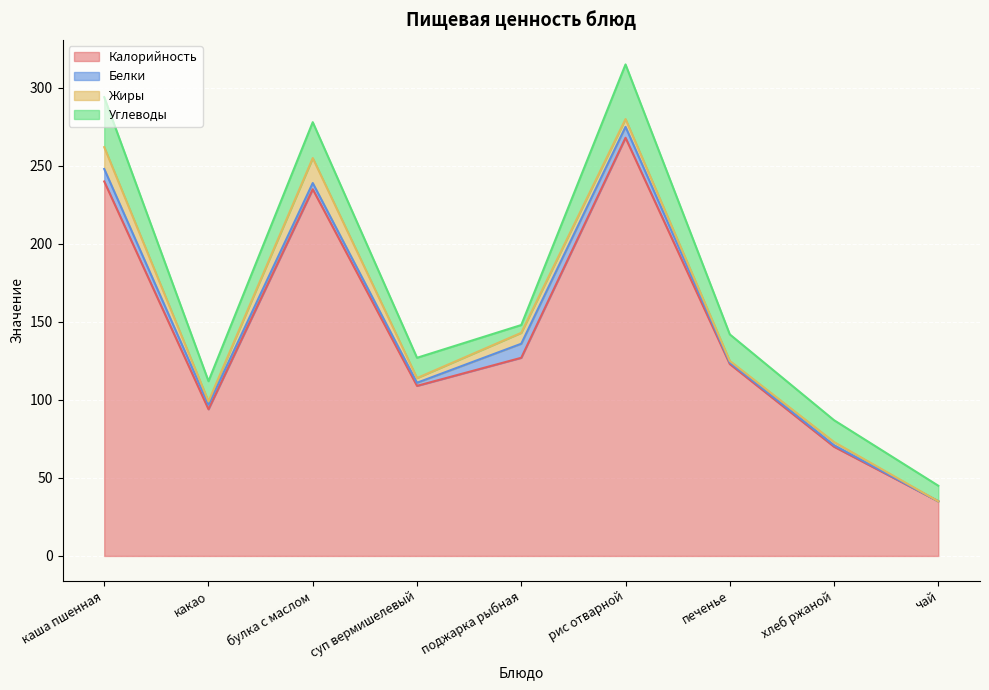

What is the label of the 9th point from the right?

каша пшенная